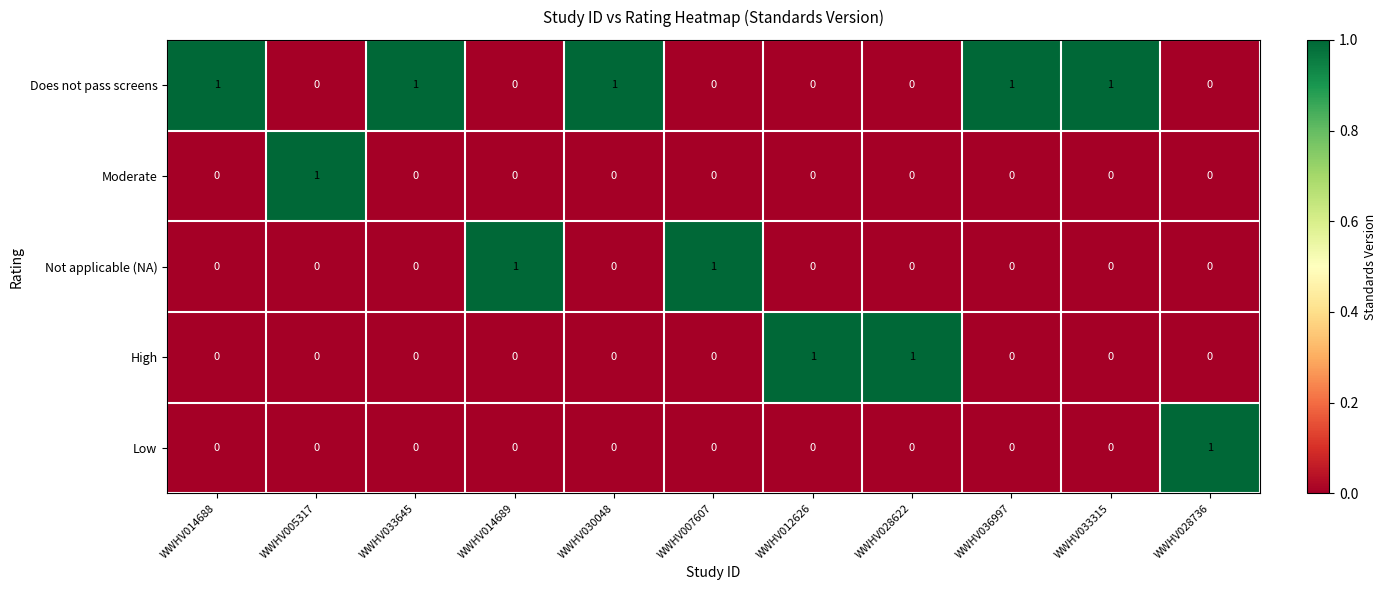

How many Does not pass screens values are between 0 and 1?

11